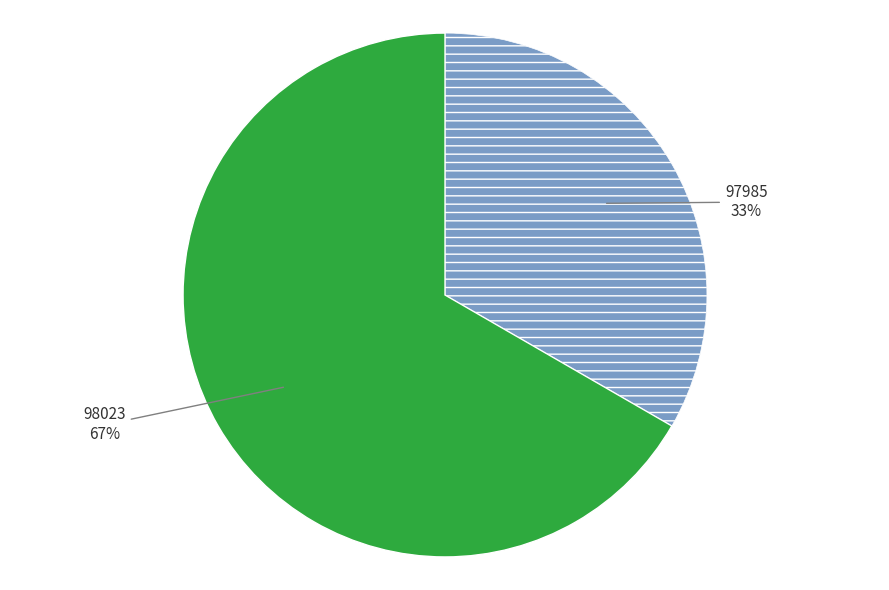

Does any single category account for the majority?

Yes